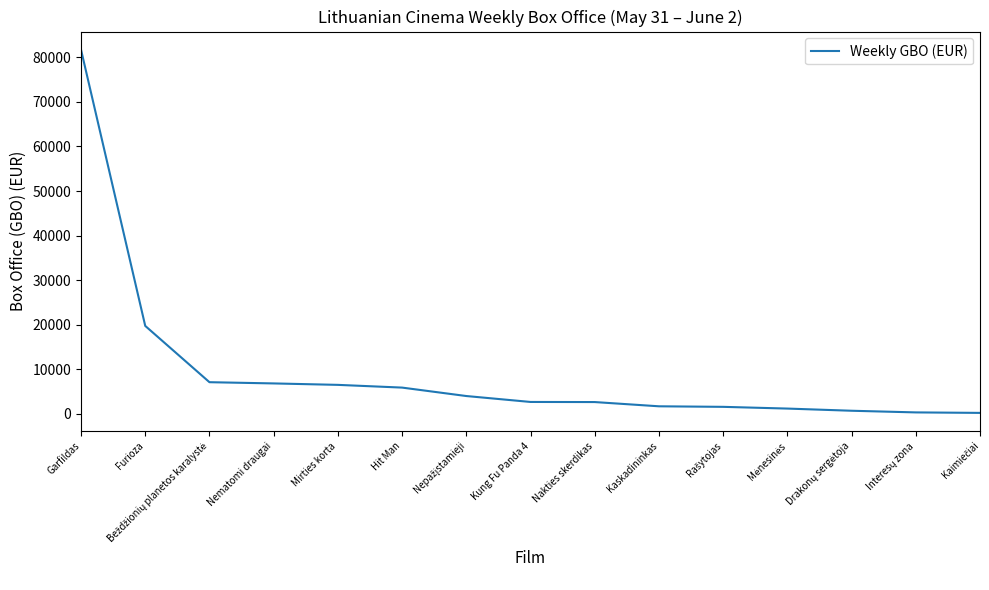

Where is the data nearest to the value 40963?

Furioza